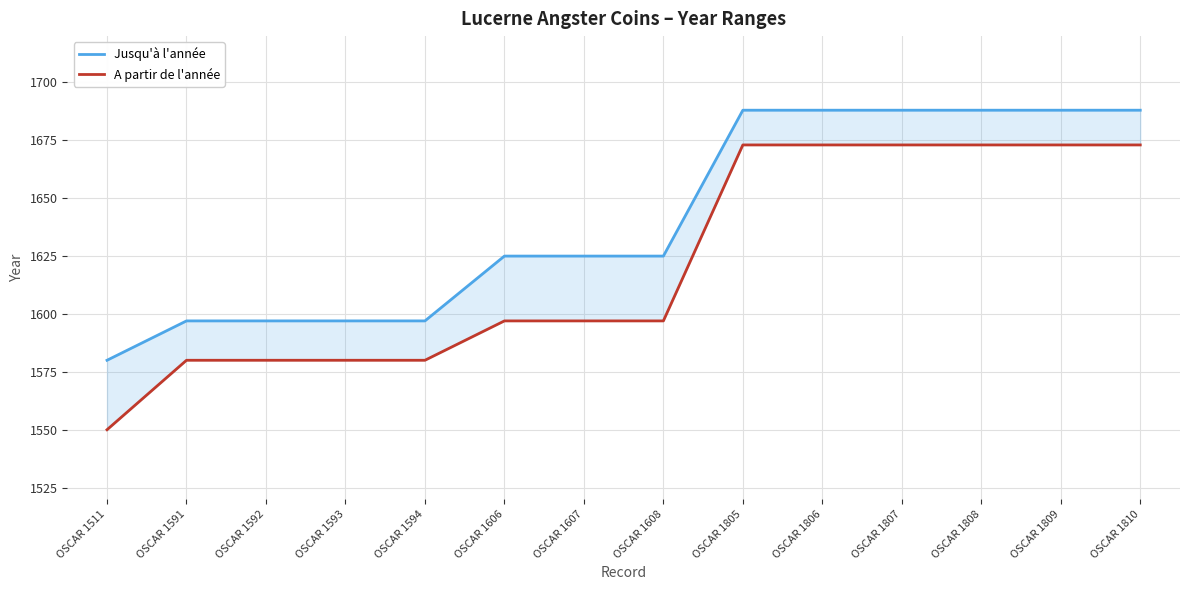

True or false: A partir de l'année and Jusqu'à l'année intersect in this chart.

False